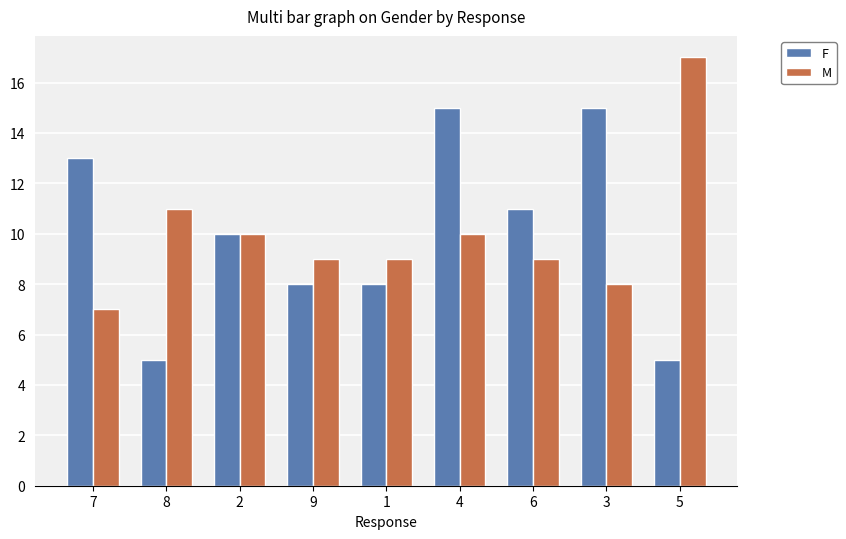

How many categories are shown in the chart?

9